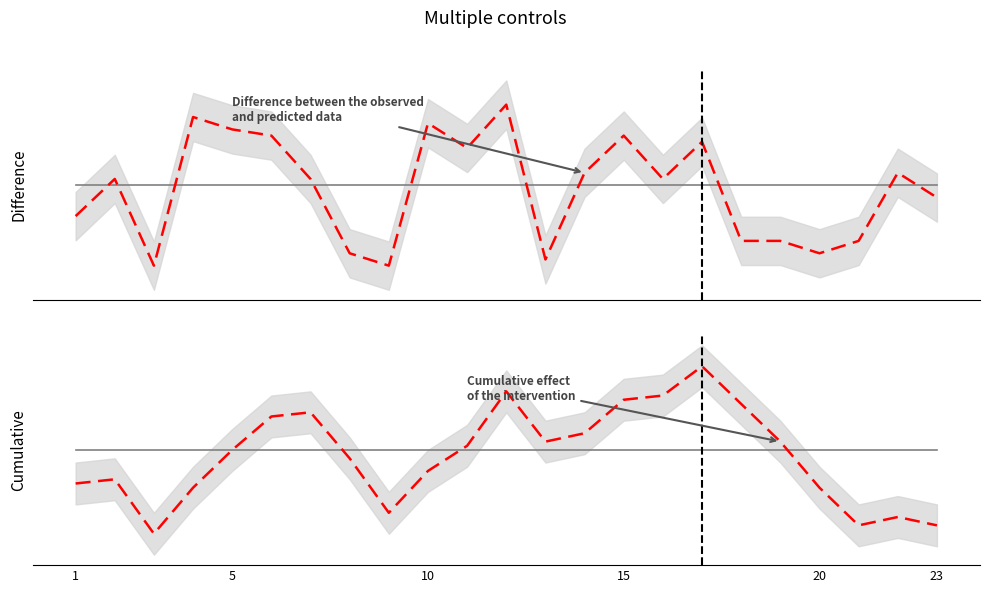

Is the value of Cumulative observed at 15 greater than the value of Observed (Rozdil team2) at 5?

No